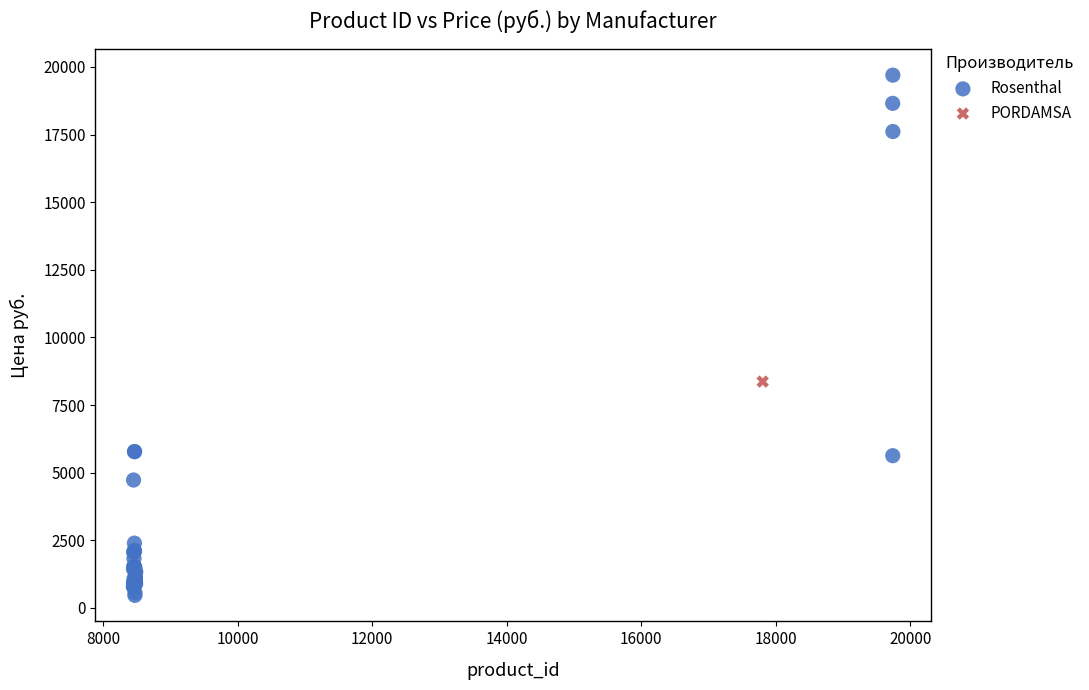

What are all the series names shown in the legend?

Rosenthal, PORDAMSA